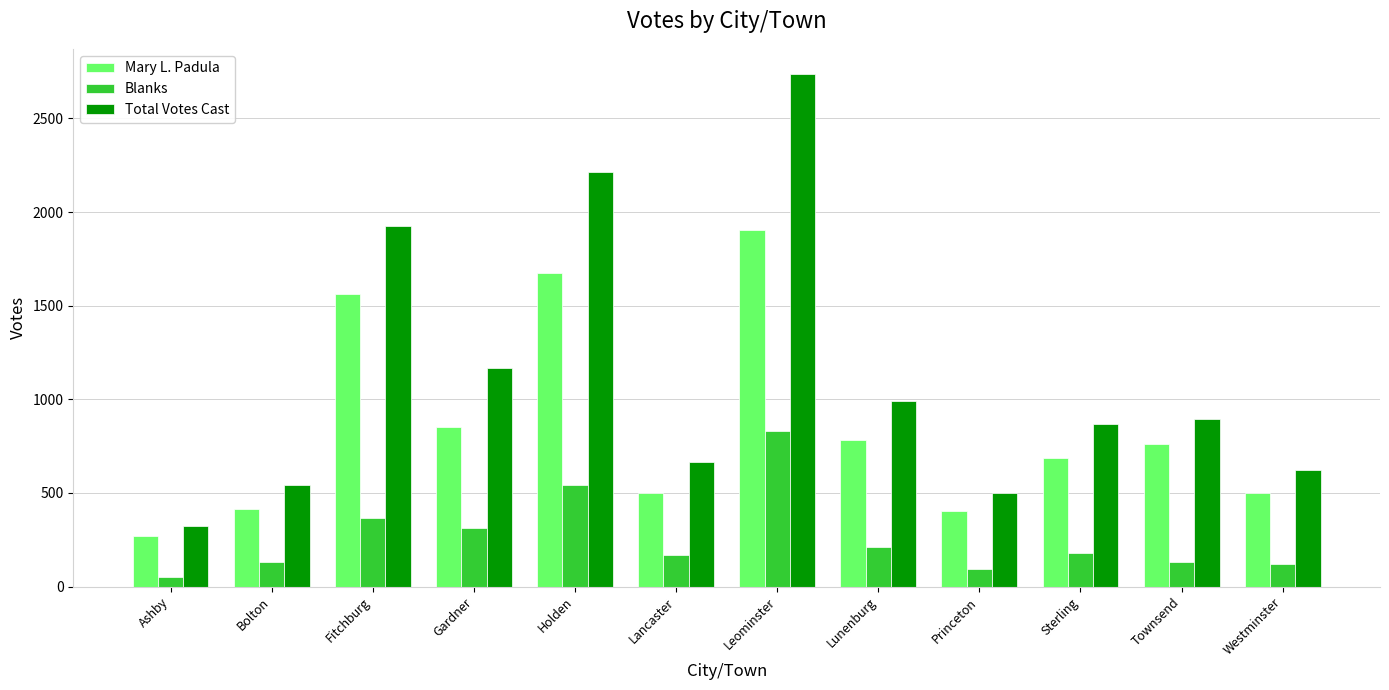

Which series has the largest range (max minus min)?

Total Votes Cast